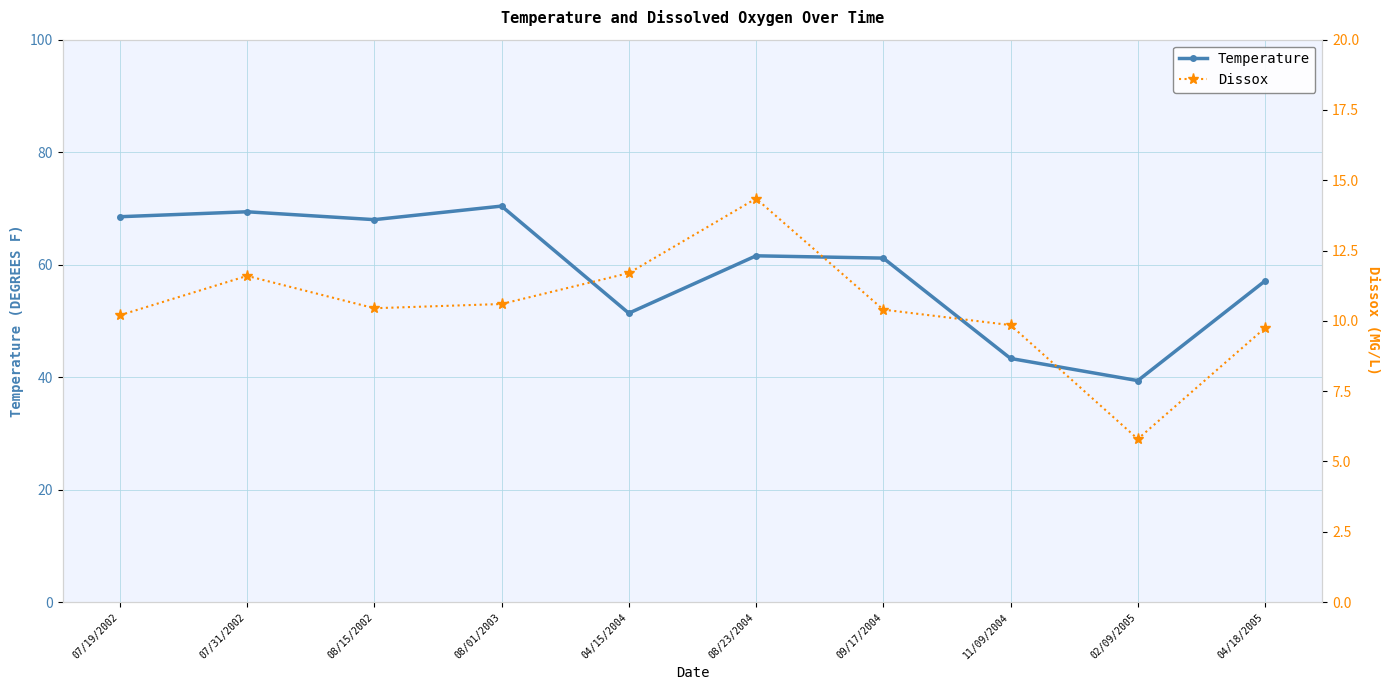

What is the spread (max minus min) of values at 09/17/2004?

50.8